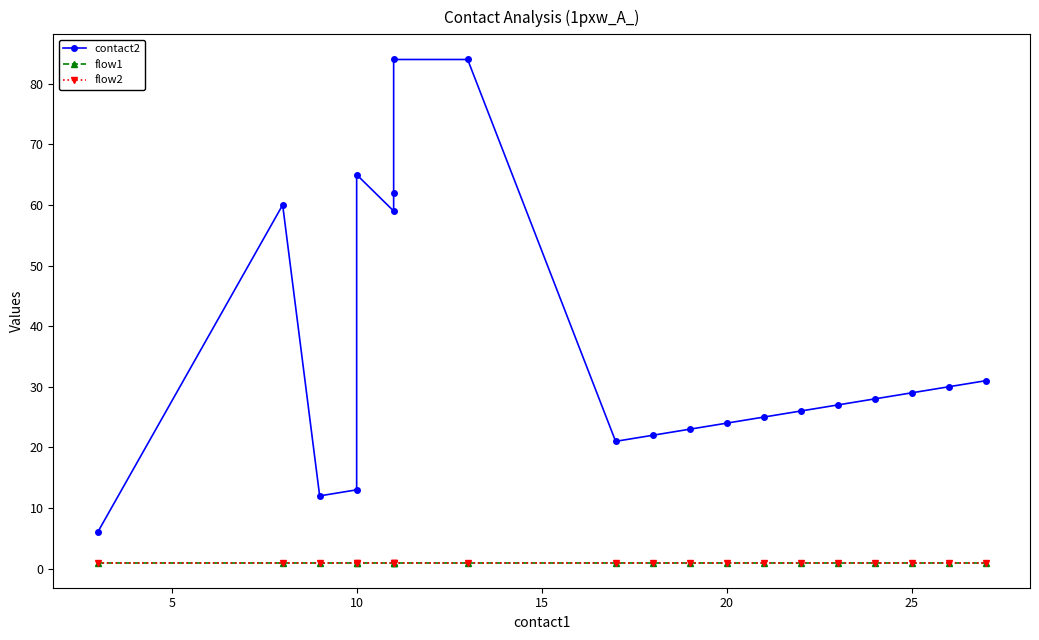

At how many categories does at least one series exceed 63?

3